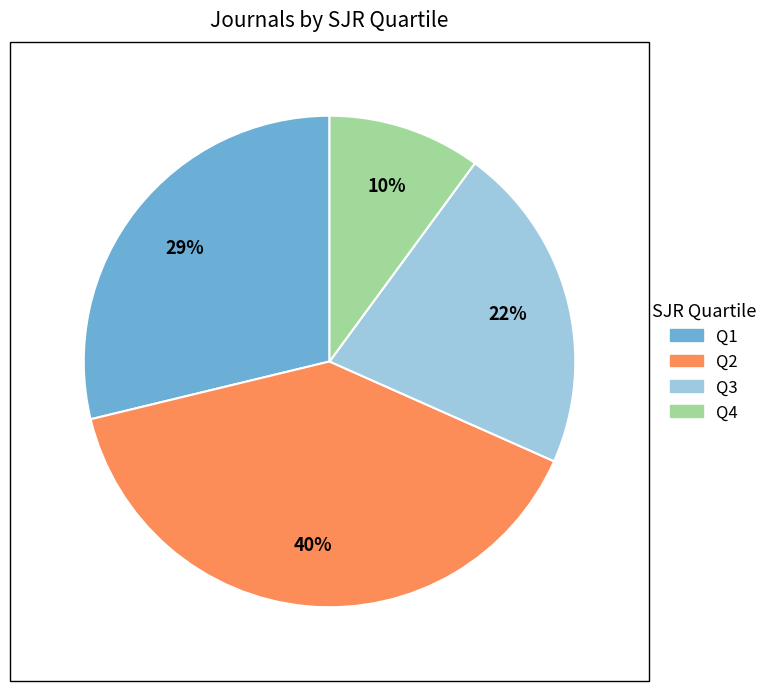

Is Q2 the majority of the pie?

No